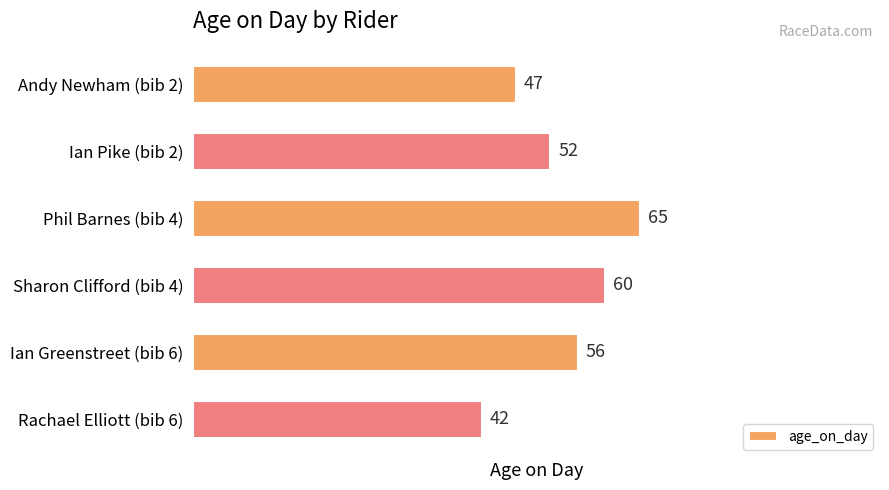

Where is the data nearest to the value 53?

Ian Pike (bib 2)